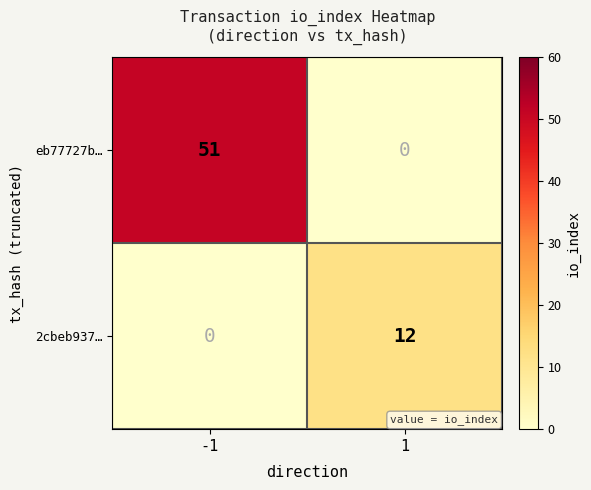

Reading left to right, transcribe all the data shown in this chart.

eb77727b…: -1=51	1=0
2cbeb937…: -1=0	1=12